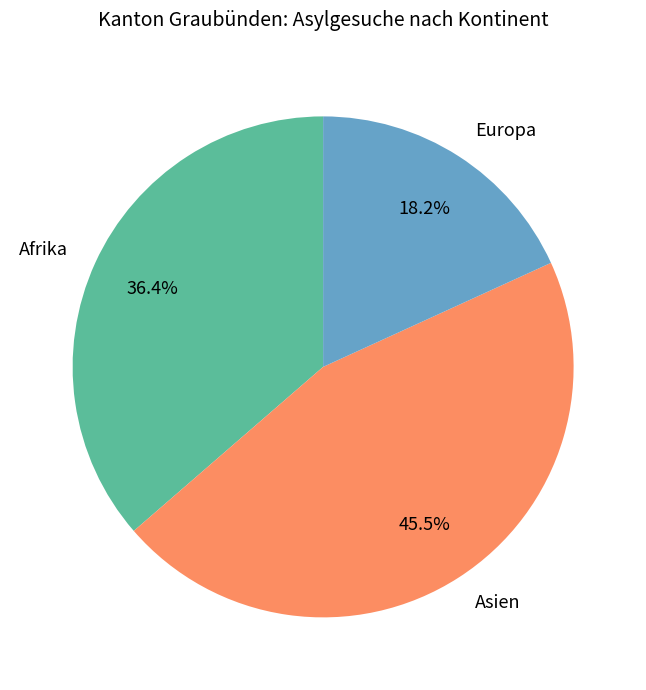

The Afrika slice represents 30% of the pie. True or false?

False